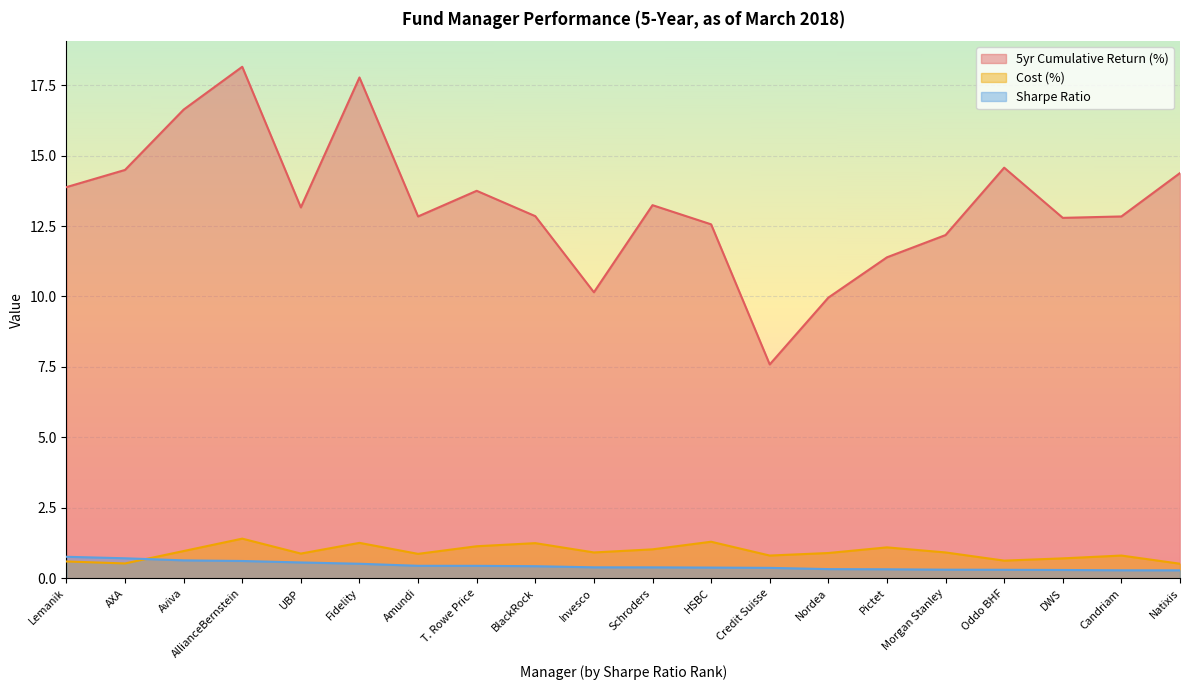

Is the value of 5yr Cumulative Return (%) at Lemanik greater than the value of Sharpe Ratio at Amundi?

Yes